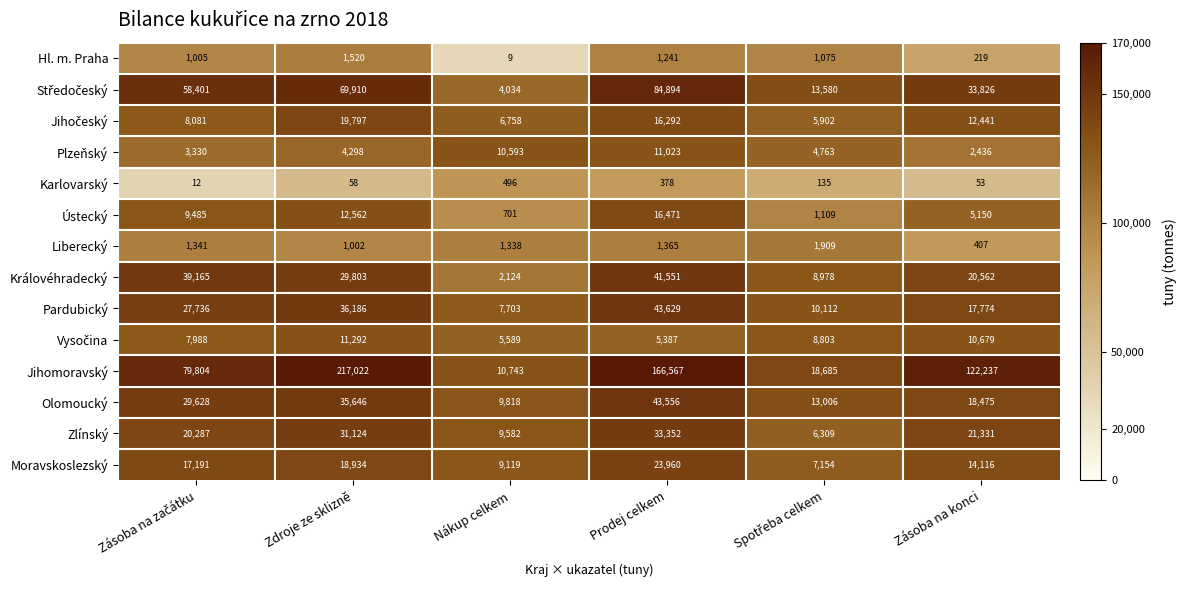

Which category has the lowest value across all series?

Nákup celkem